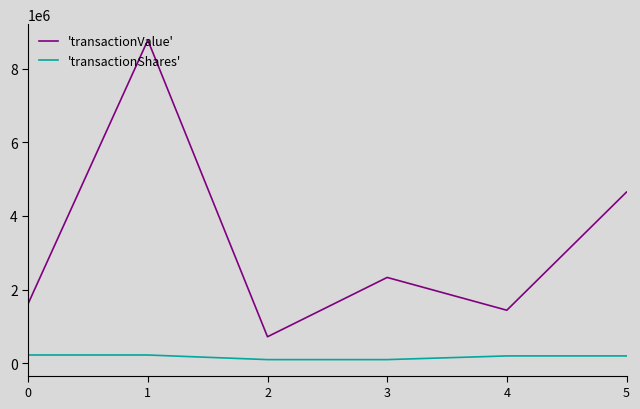

What is the sum of the 'transactionShares' values at 5 and 4?

400000